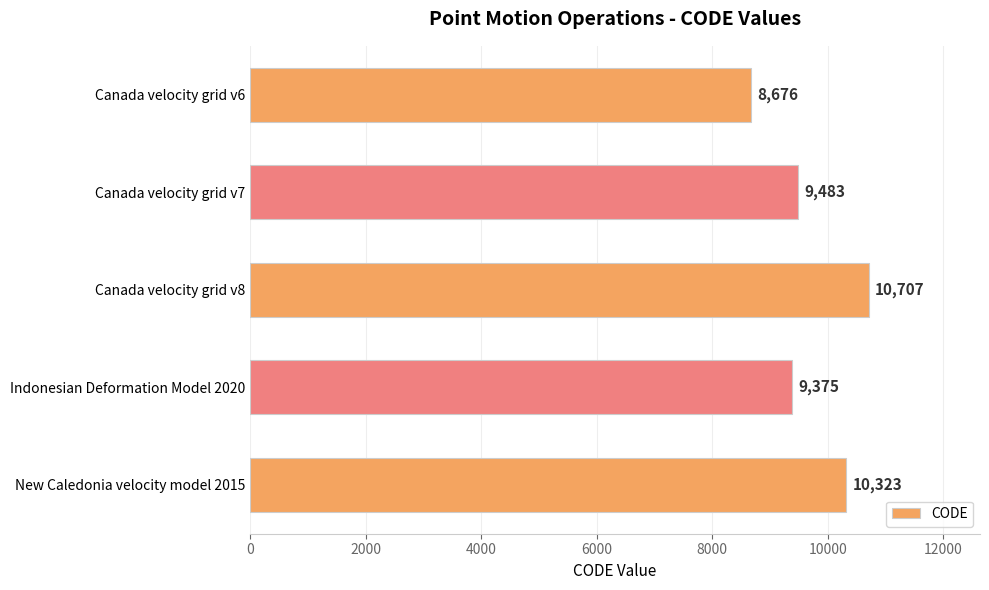

What is the change in value from Canada velocity grid v6 to Canada velocity grid v8?

+2031